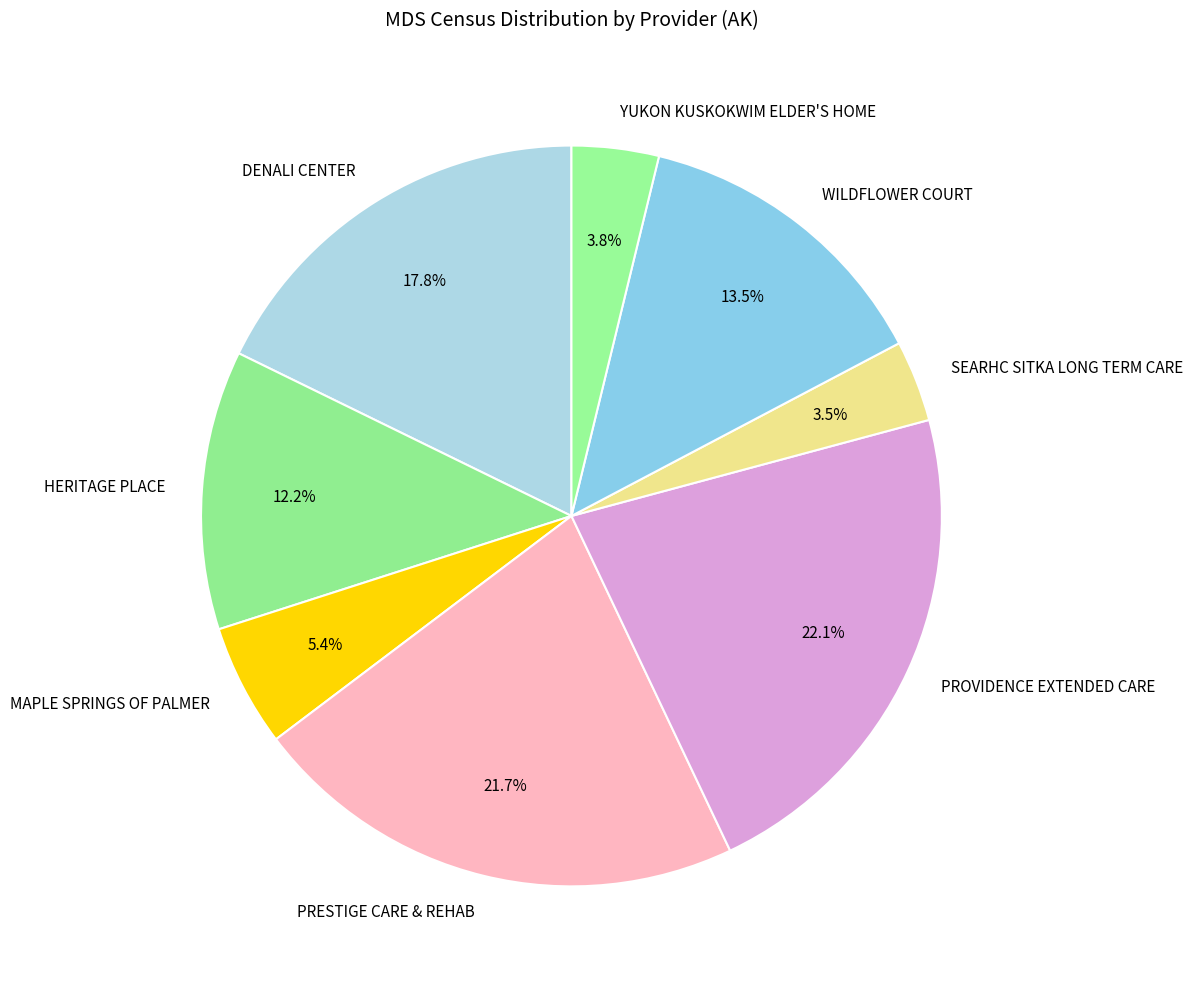

To the nearest percent, what percentage of the pie is PROVIDENCE EXTENDED CARE?

22%